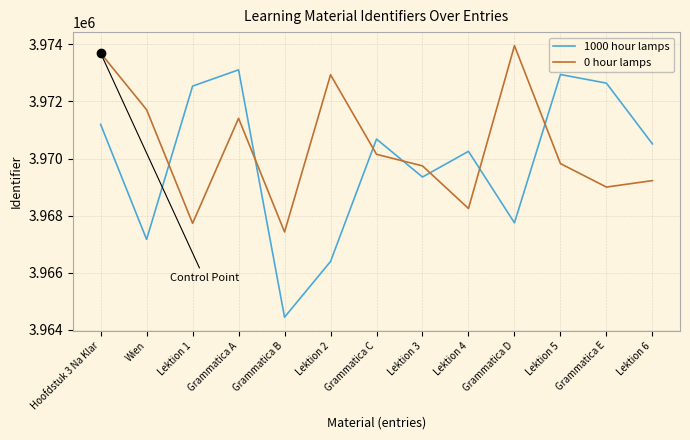

How many distinct data groups are displayed?

2